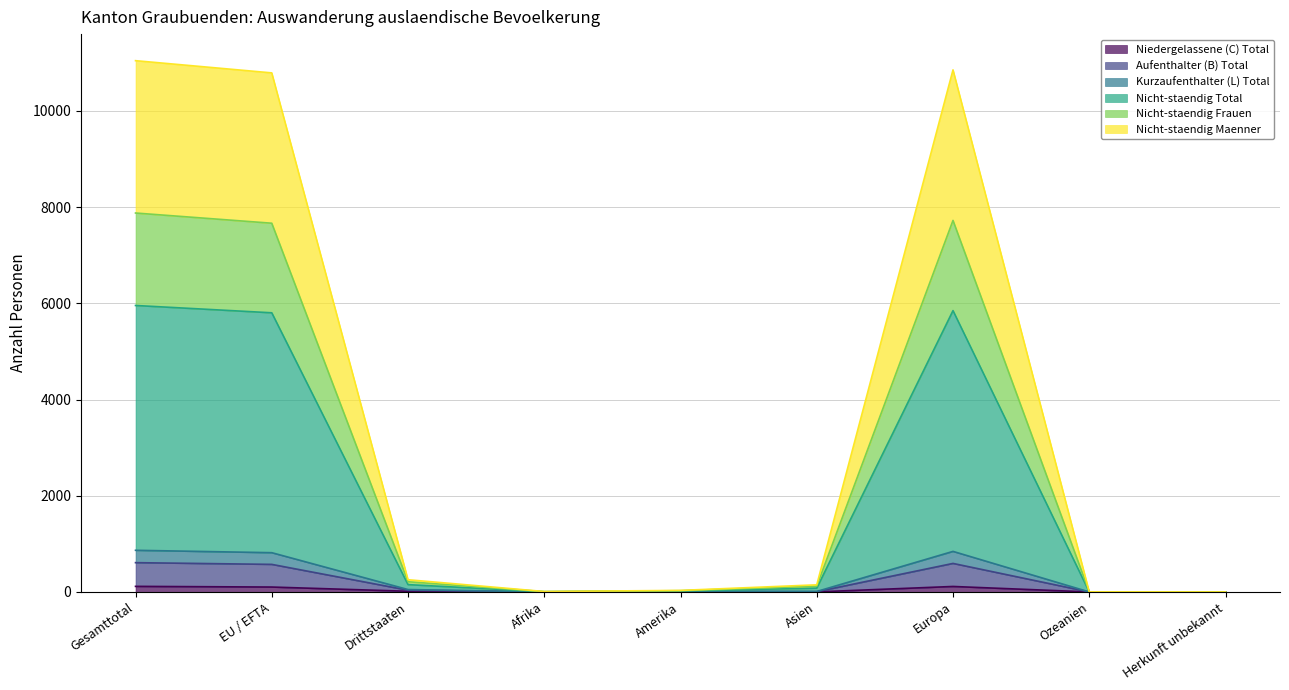

Which series has the largest range (max minus min)?

Nicht-staendig Total